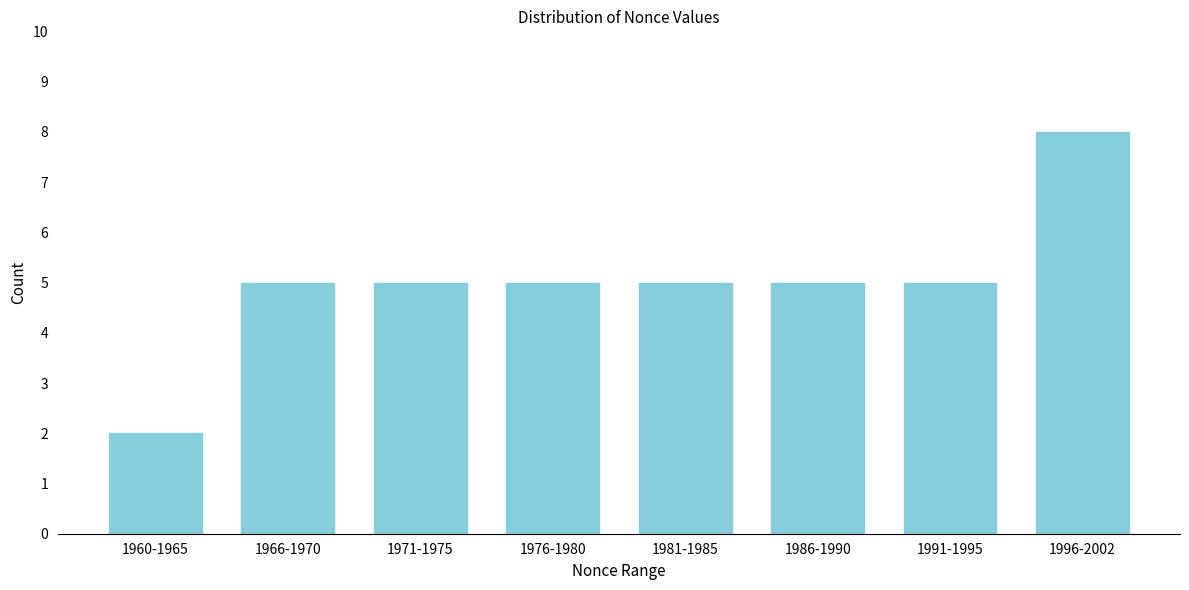

Reading left to right, list all the values displayed in this chart.

2	5	5	5	5	5	5	8